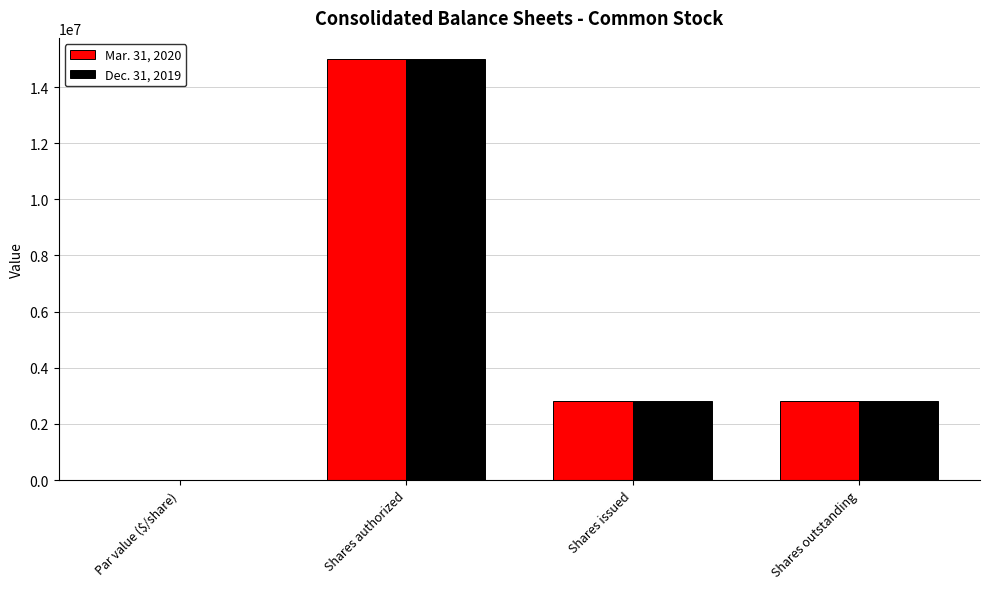

What is the maximum value for Mar. 31, 2020?

15000000